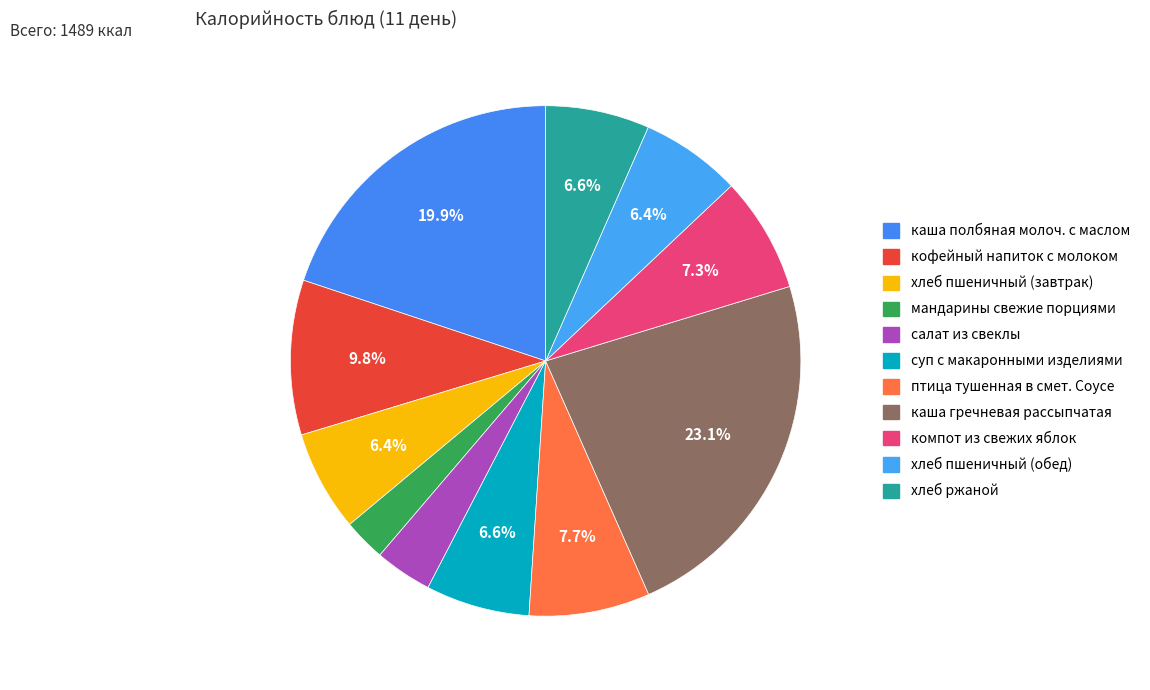

Which has a higher value, кофейный напиток с молоком or каша полбяная молоч. с маслом?

каша полбяная молоч. с маслом